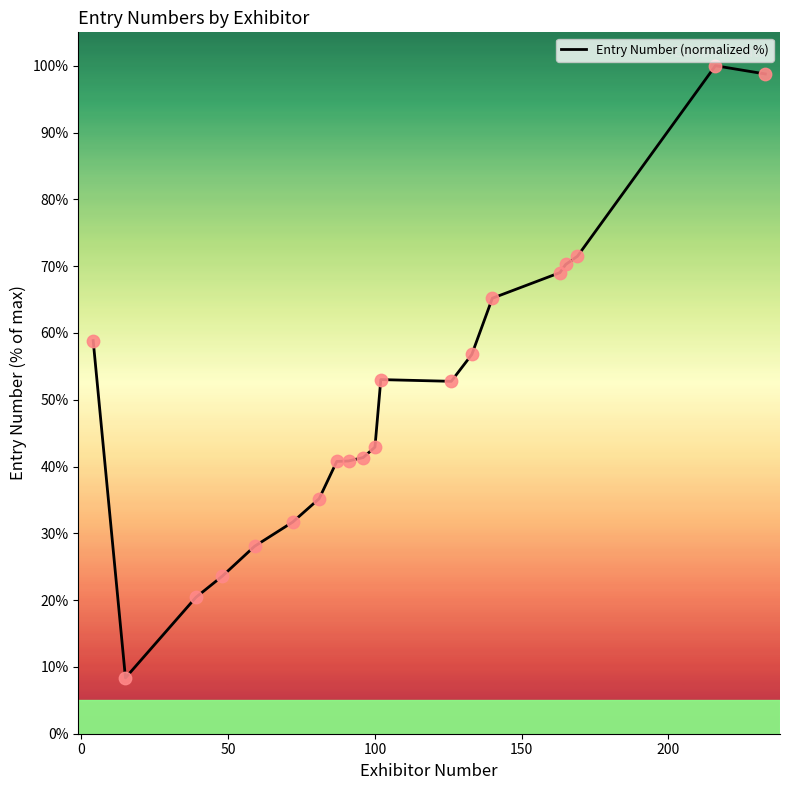

What is the smallest value displayed?

8.4